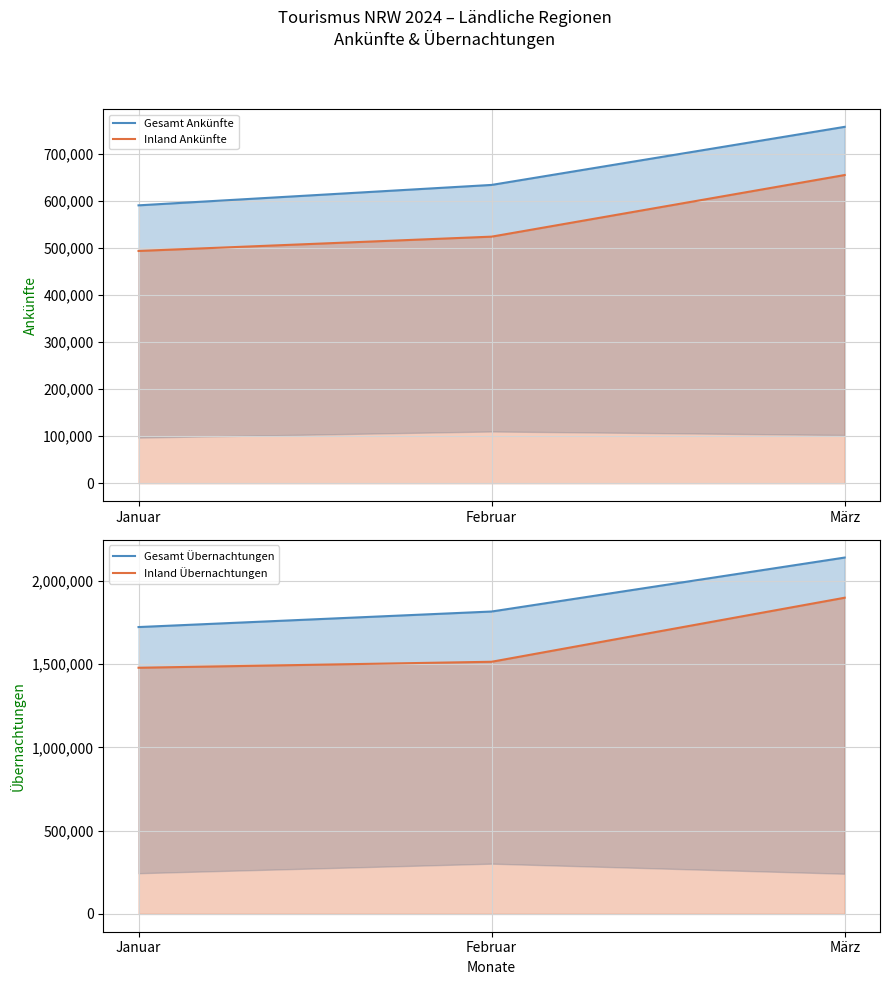

What is the smallest value displayed?

493951